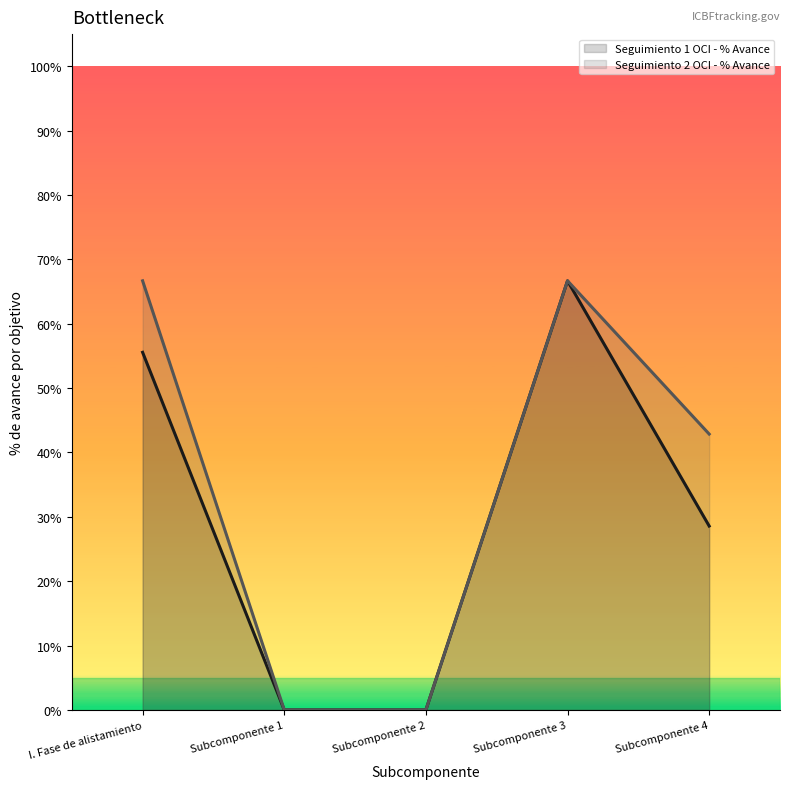

What is the total value across all series at I. Fase de alistamiento?

1.2